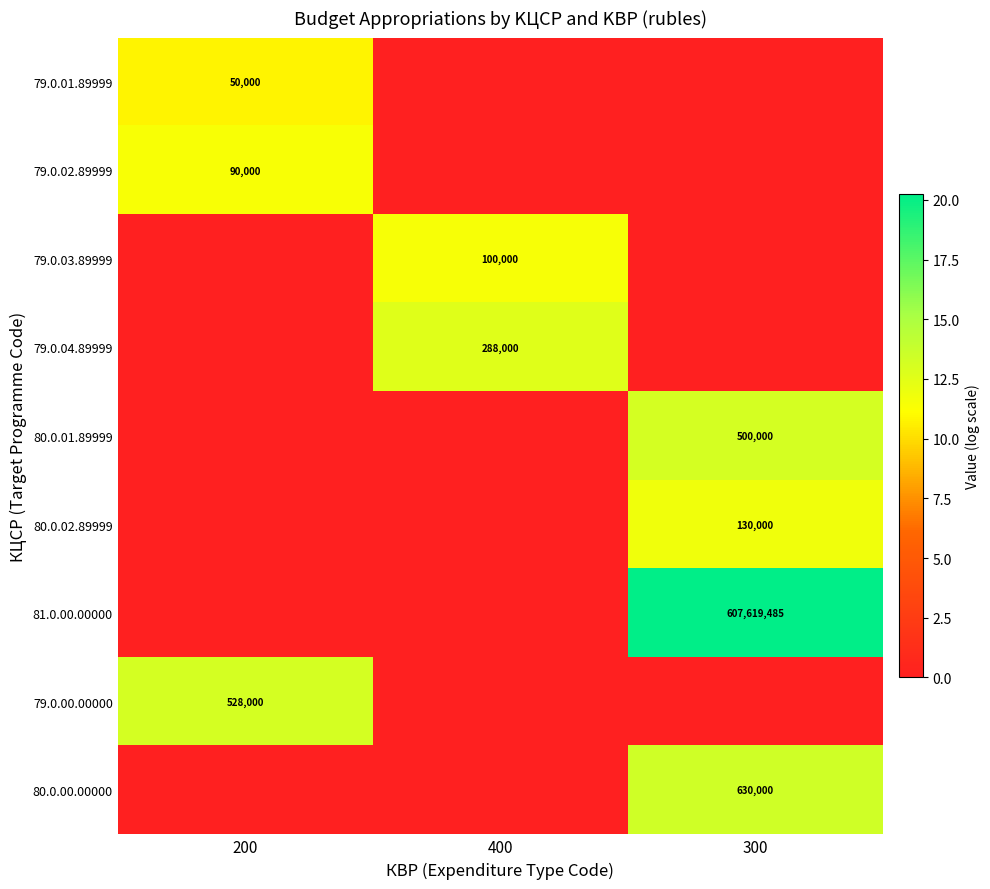

Is it true that 80.0.02.89999 equals 130000 at 300?

True